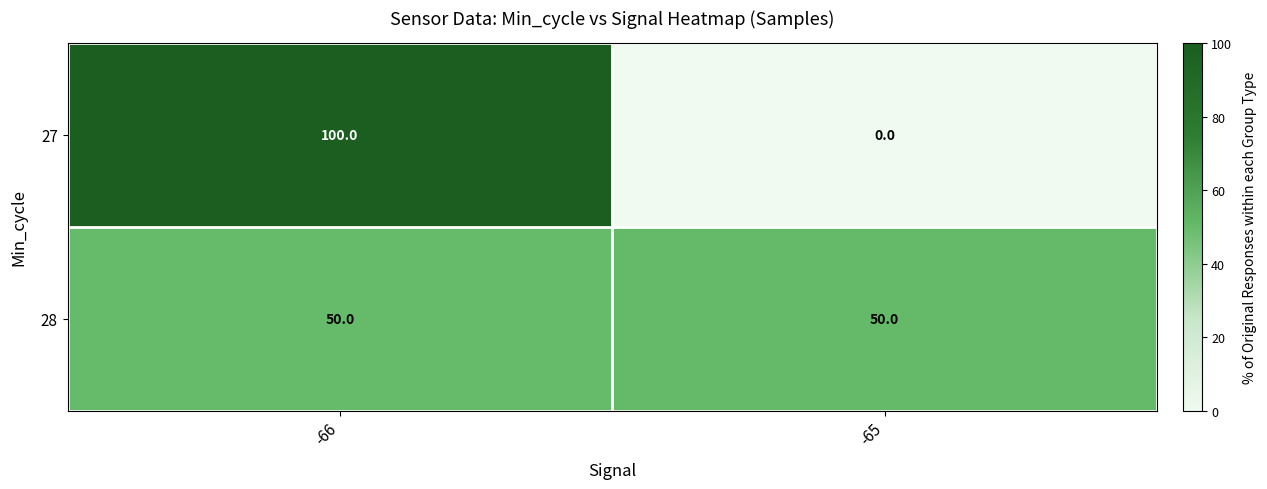

What is the sum of the 27 values at -65 and -66?

100